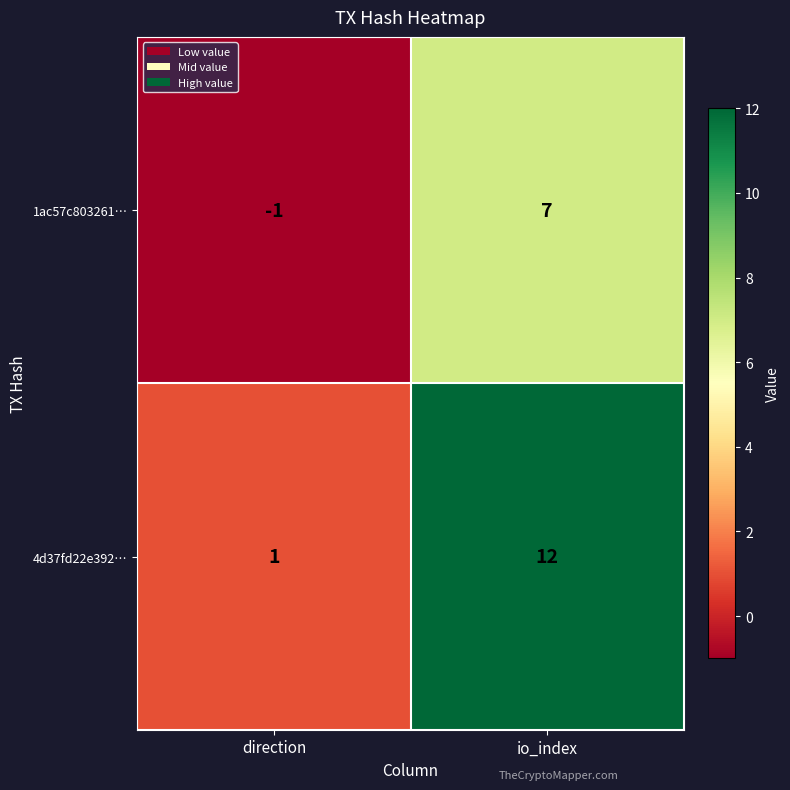

Which series has the largest total across all categories?

4d37fd22e392…